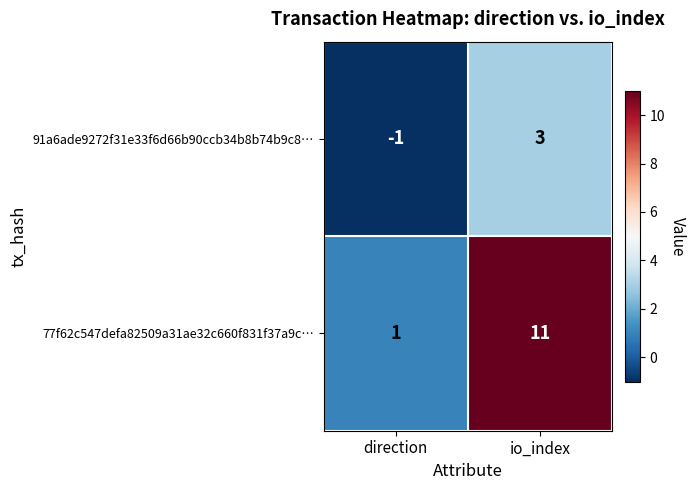

Count the number of categories in the chart.

2